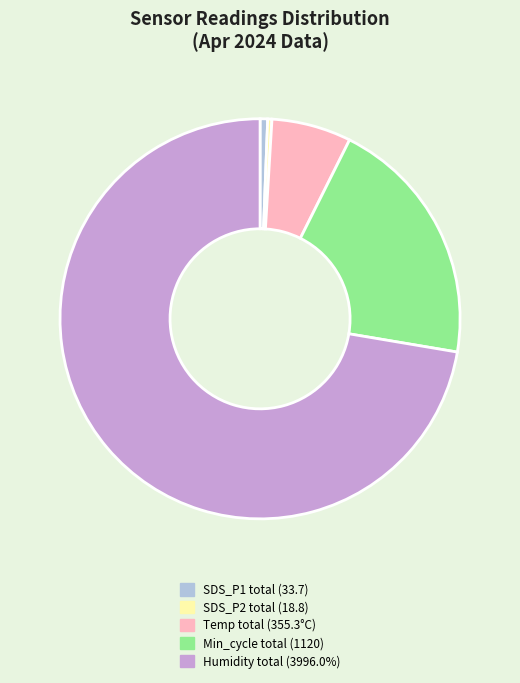

Between Min_cycle total (1120) and Temp total (355.3°C), which is larger?

Min_cycle total (1120)